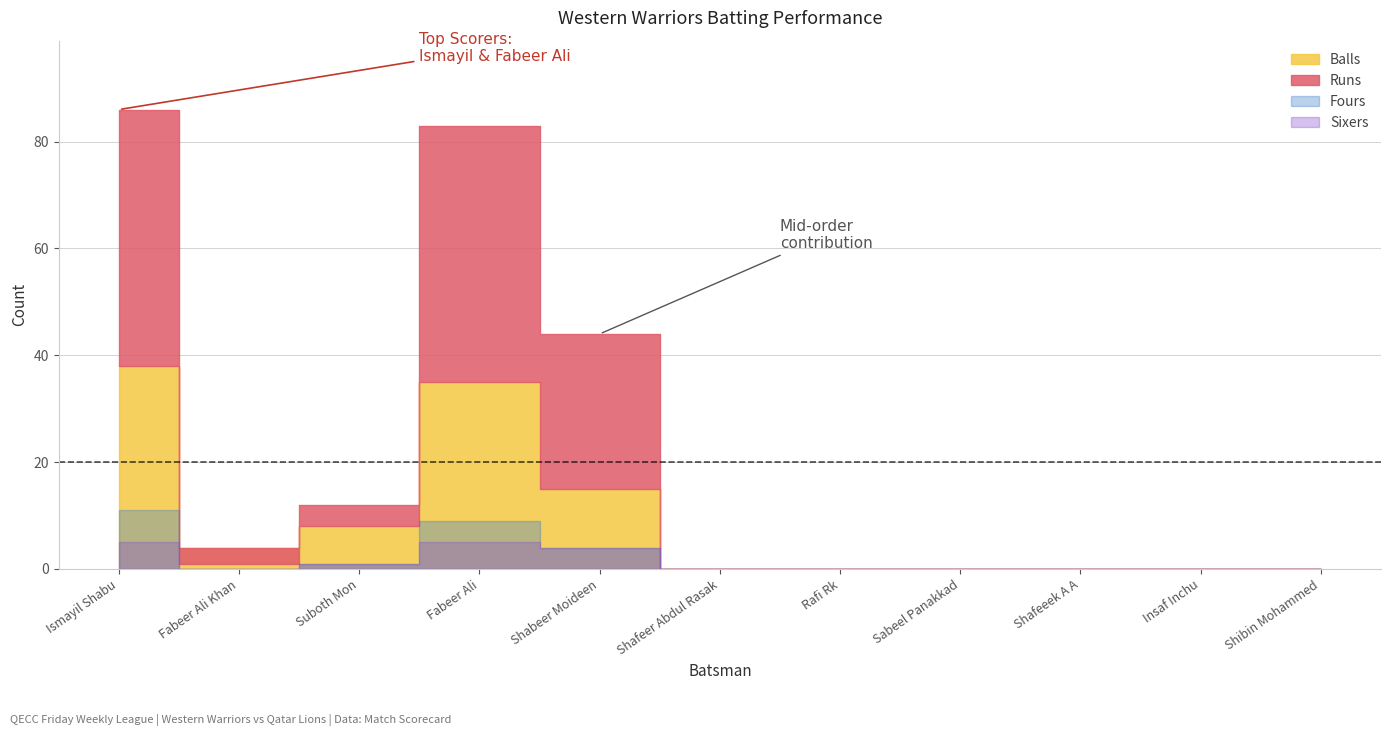

How many positive values does the Fours series have?

4